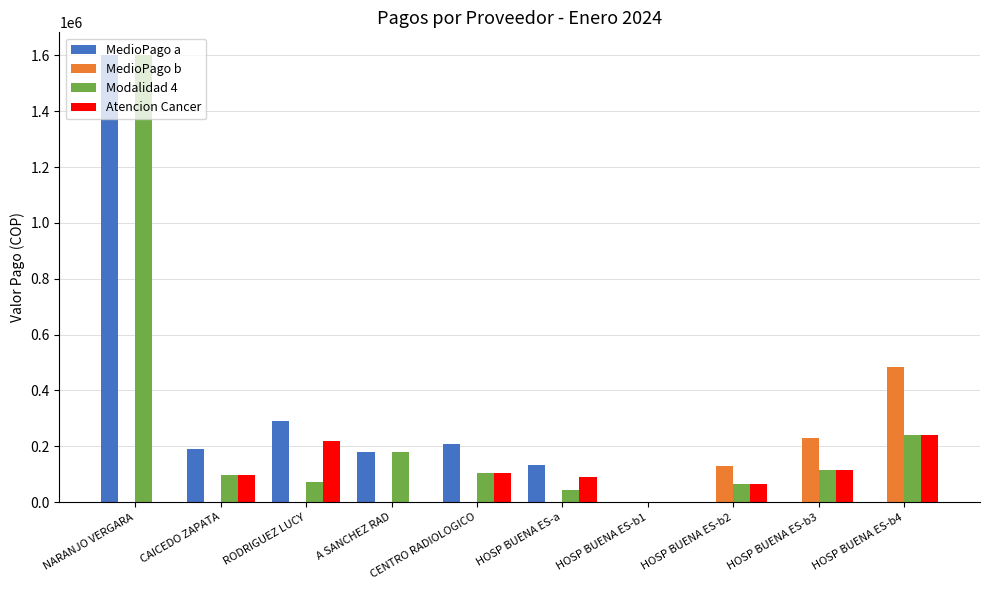

What is the average value of the MedioPago a series?

260566